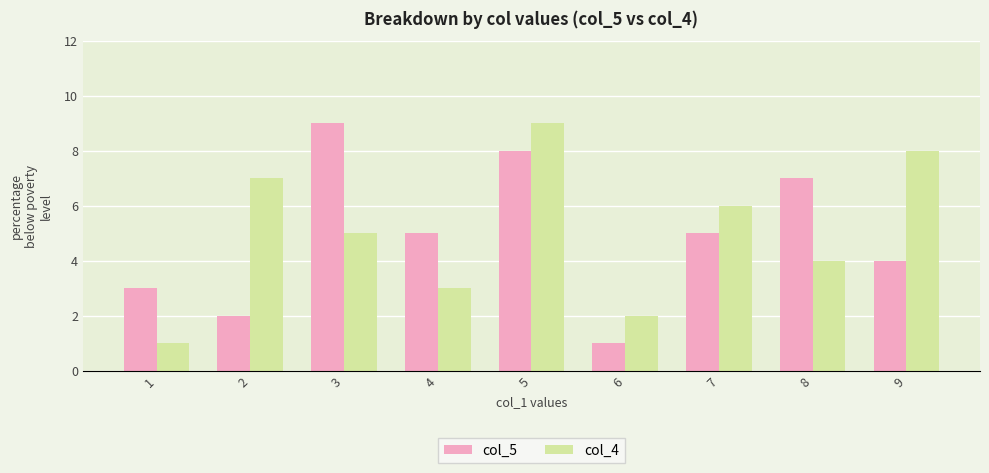

Which category has the lowest value in the col_5 series?

6